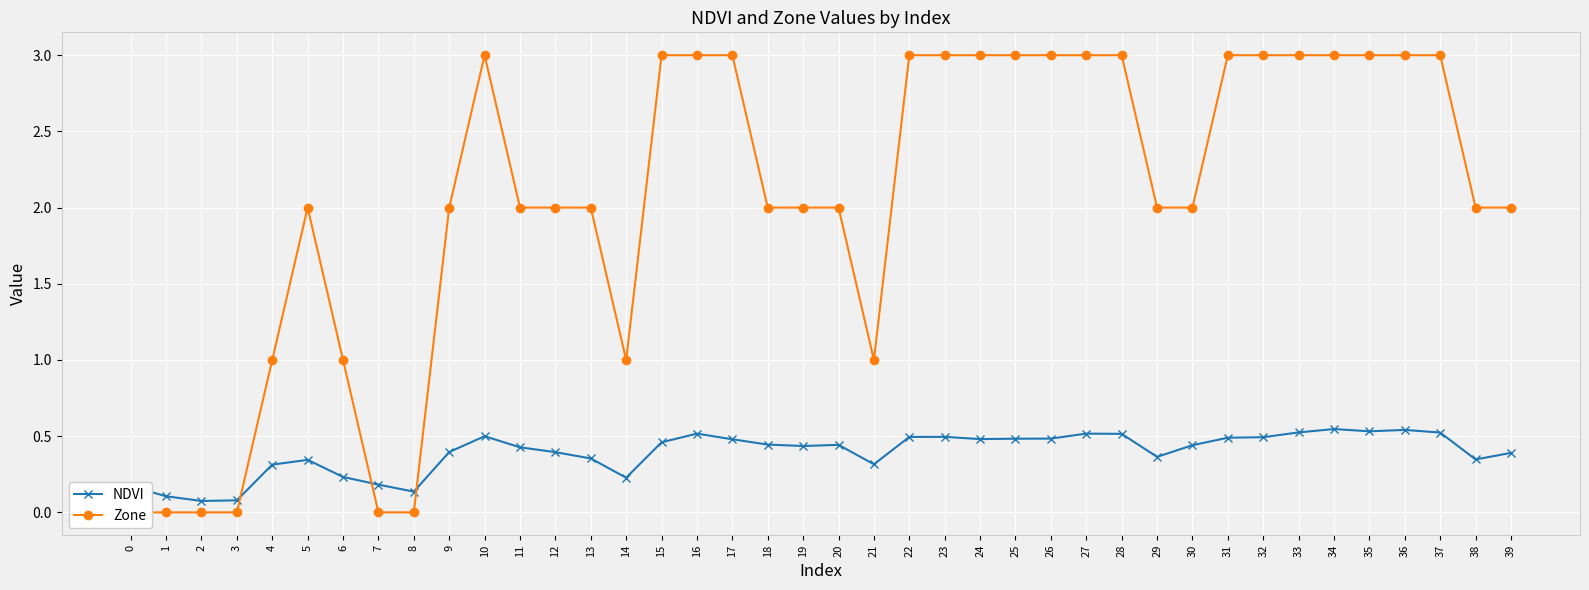

At which label is Zone closest to 1?

4